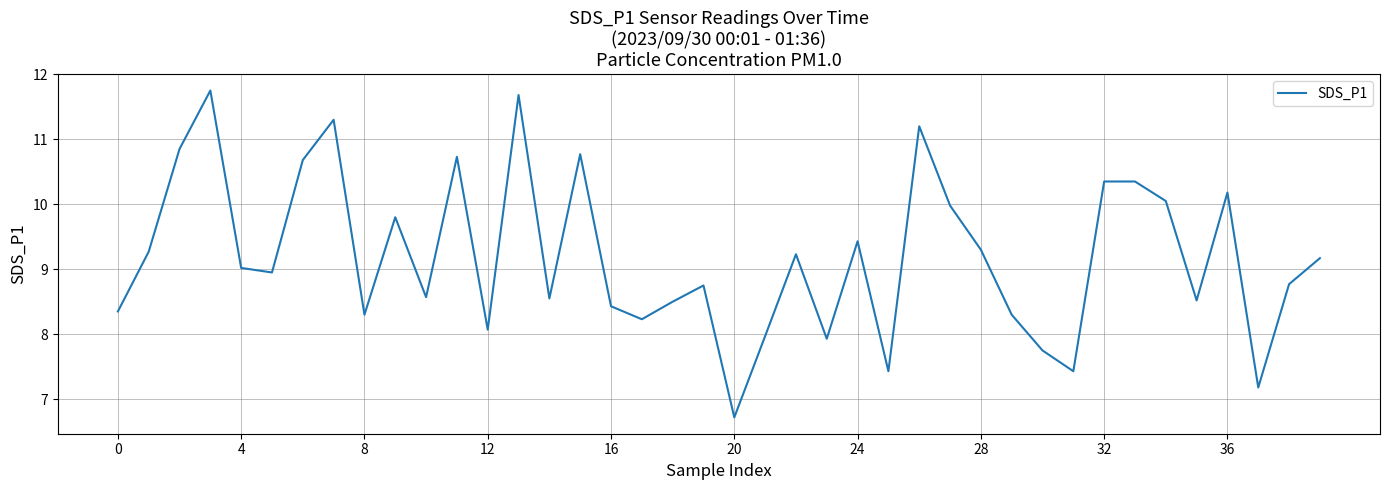

What is the difference between the maximum and minimum values?

5.0